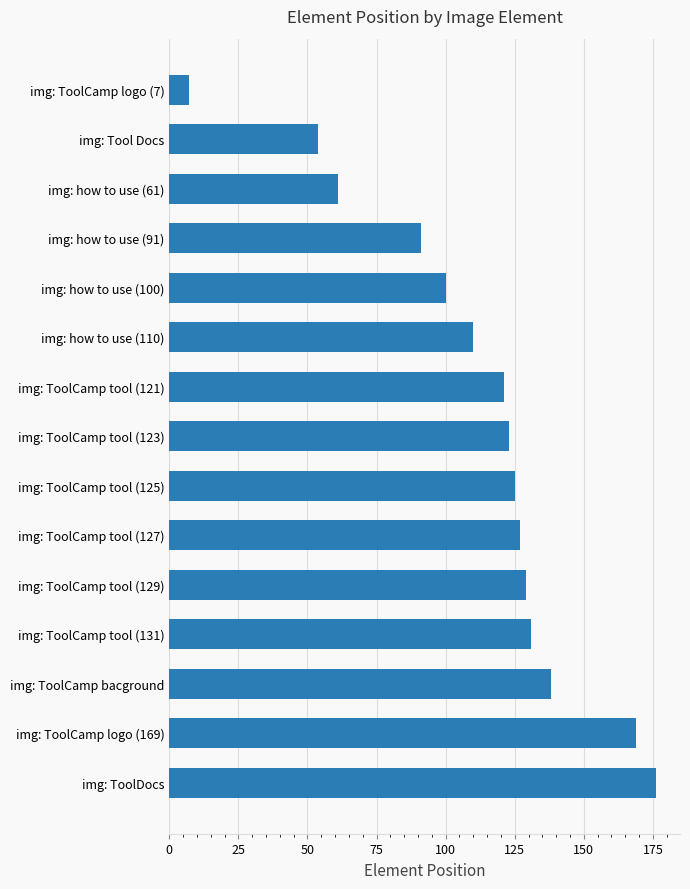

Reading top to bottom, list all the values displayed in this chart.

img: ToolCamp logo (7)=7	img: Tool Docs=54	img: how to use (61)=61	img: how to use (91)=91	img: how to use (100)=100	img: how to use (110)=110	img: ToolCamp tool (121)=121	img: ToolCamp tool (123)=123	img: ToolCamp tool (125)=125	img: ToolCamp tool (127)=127	img: ToolCamp tool (129)=129	img: ToolCamp tool (131)=131	img: ToolCamp bacground=138	img: ToolCamp logo (169)=169	img: ToolDocs=176